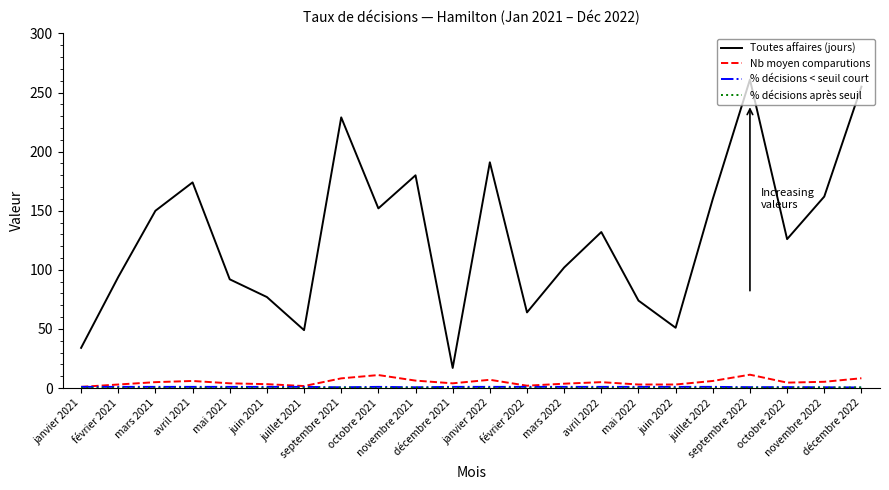

What is the difference between the maximum and second lowest values in the Toutes affaires (jours) series?

227.0